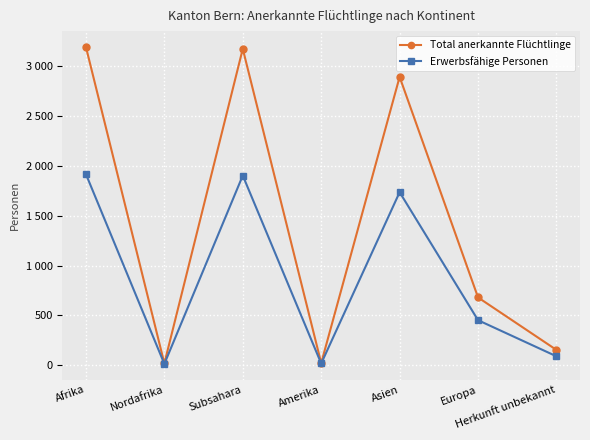

True or false: Total anerkannte Flüchtlinge and Erwerbsfähige Personen intersect in this chart.

False